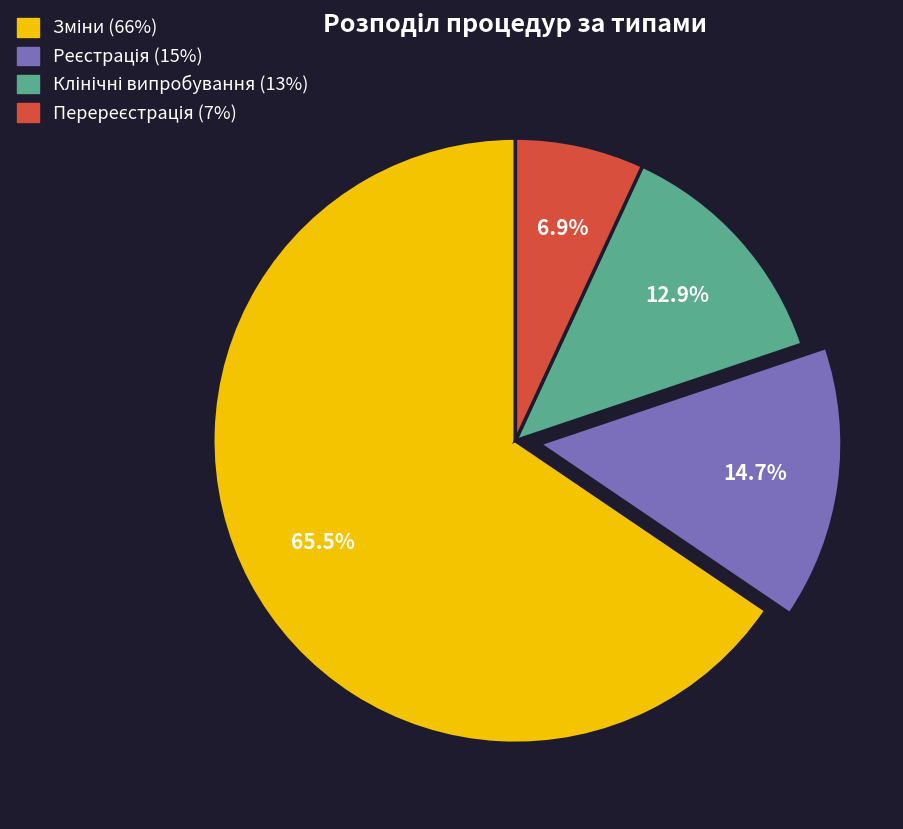

Does any single category account for the majority?

Yes